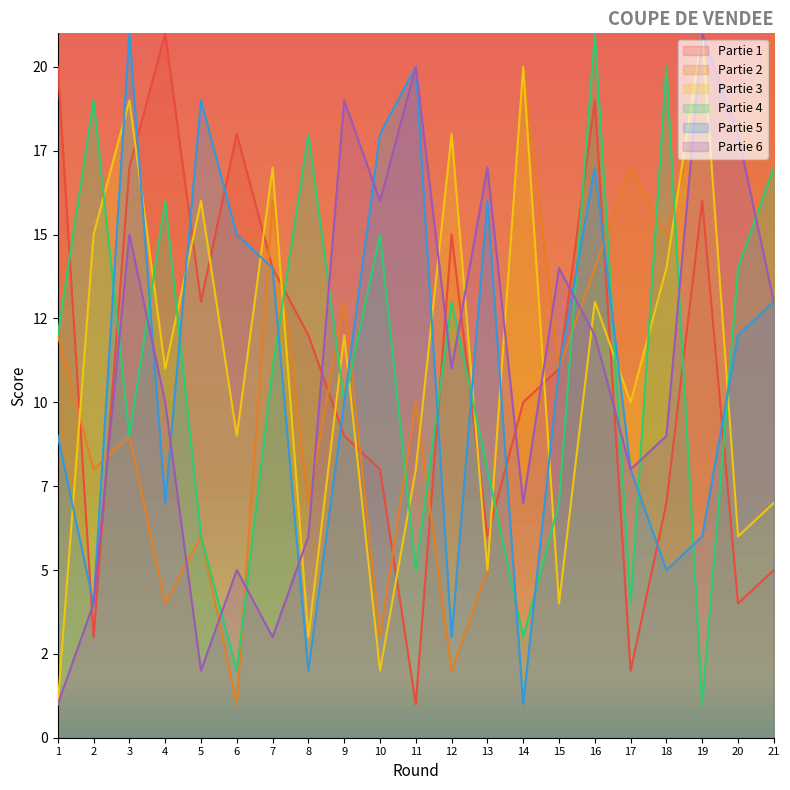

Where does the Partie 4 series first go above 9?

1